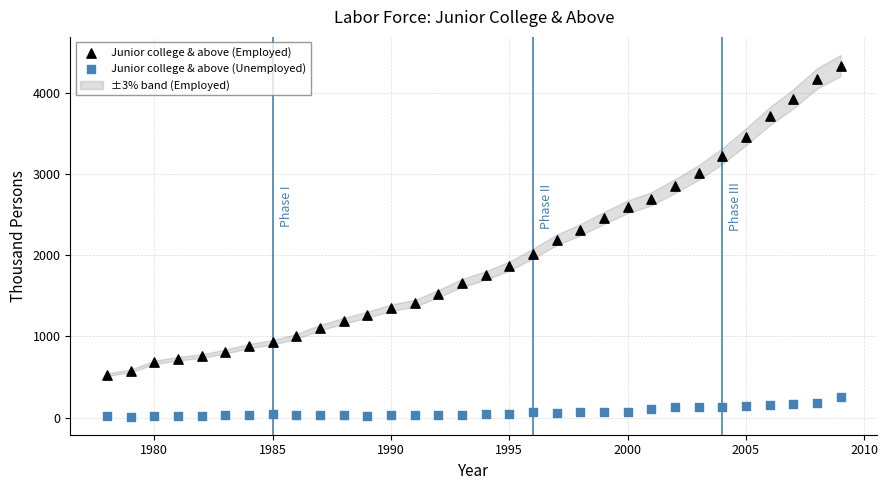

Which series contains the lowest Y value?

Junior college & above (Unemployed)